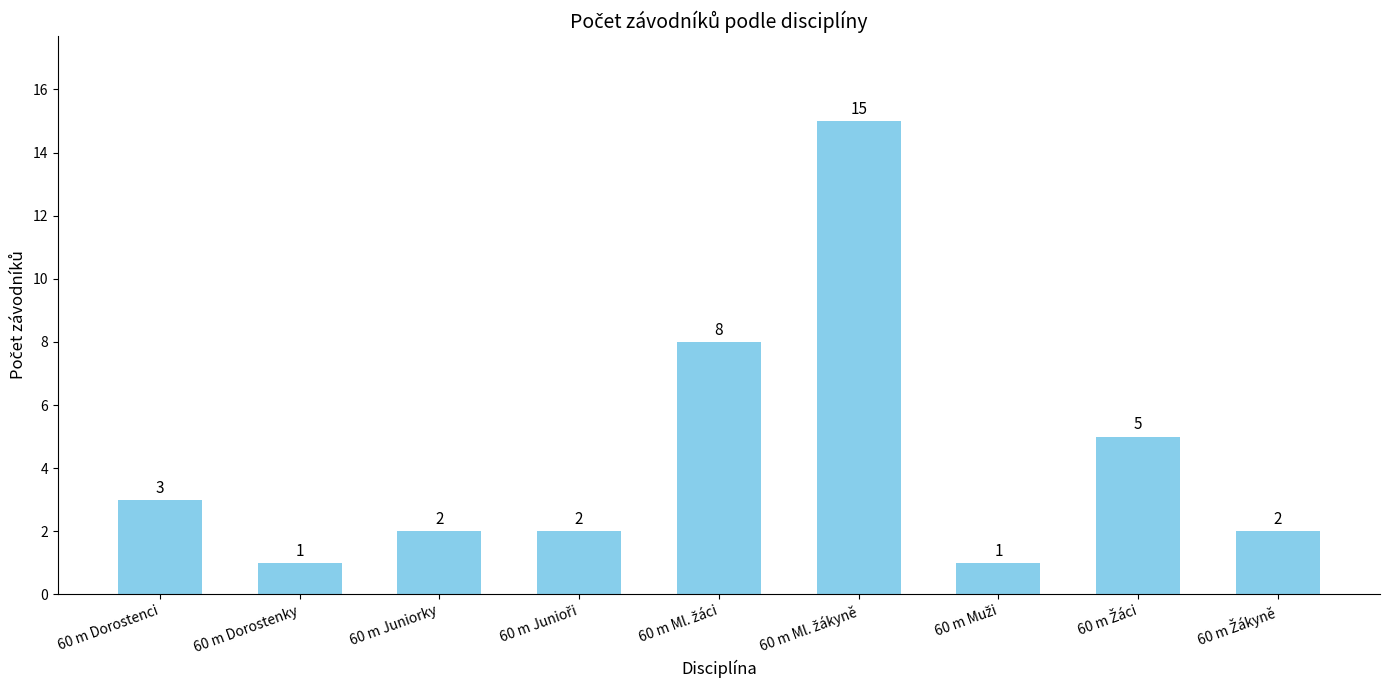

How many bars are there in total?

9